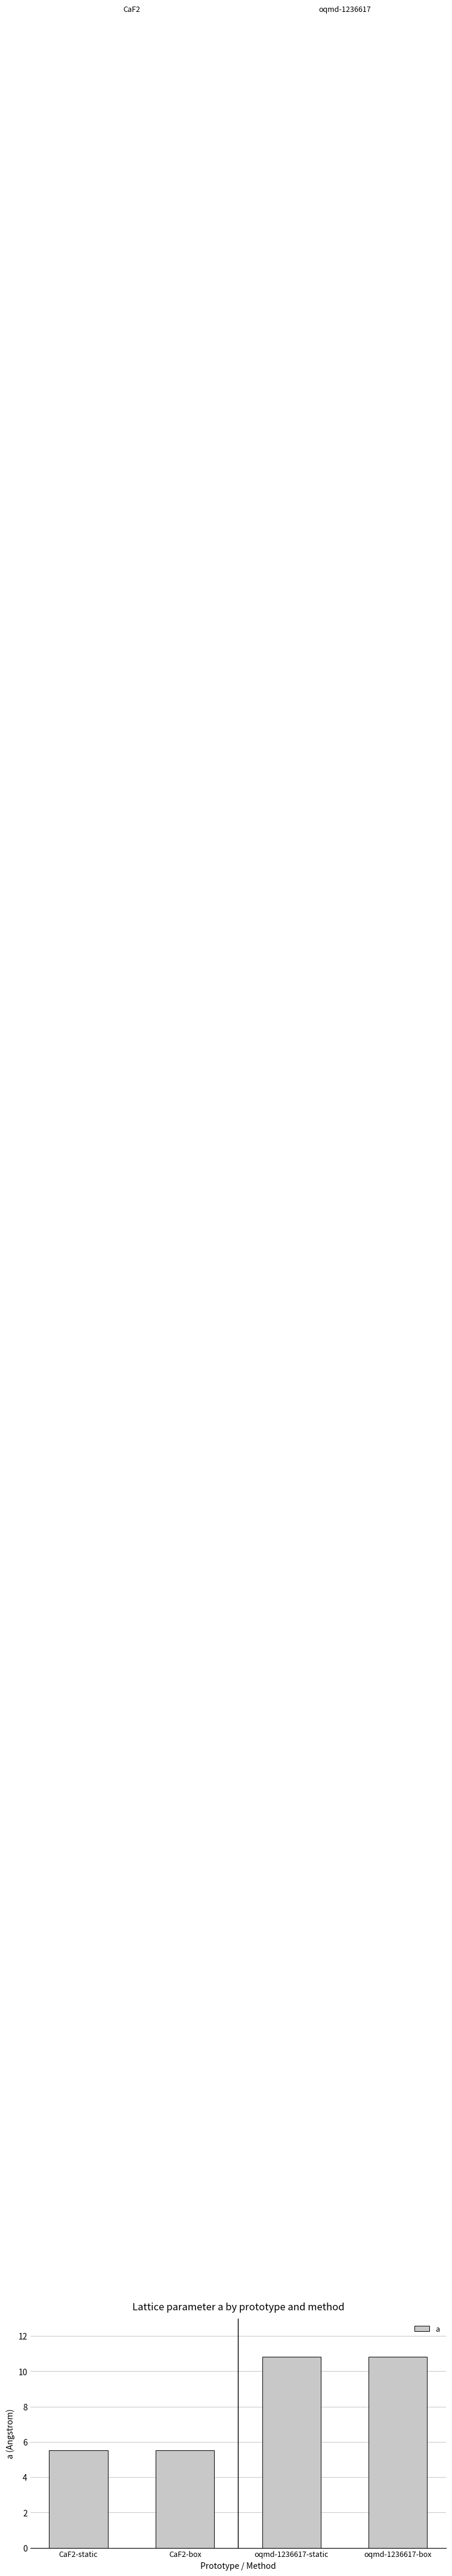

Which has a higher value, oqmd-1236617-box or CaF2-static?

oqmd-1236617-box